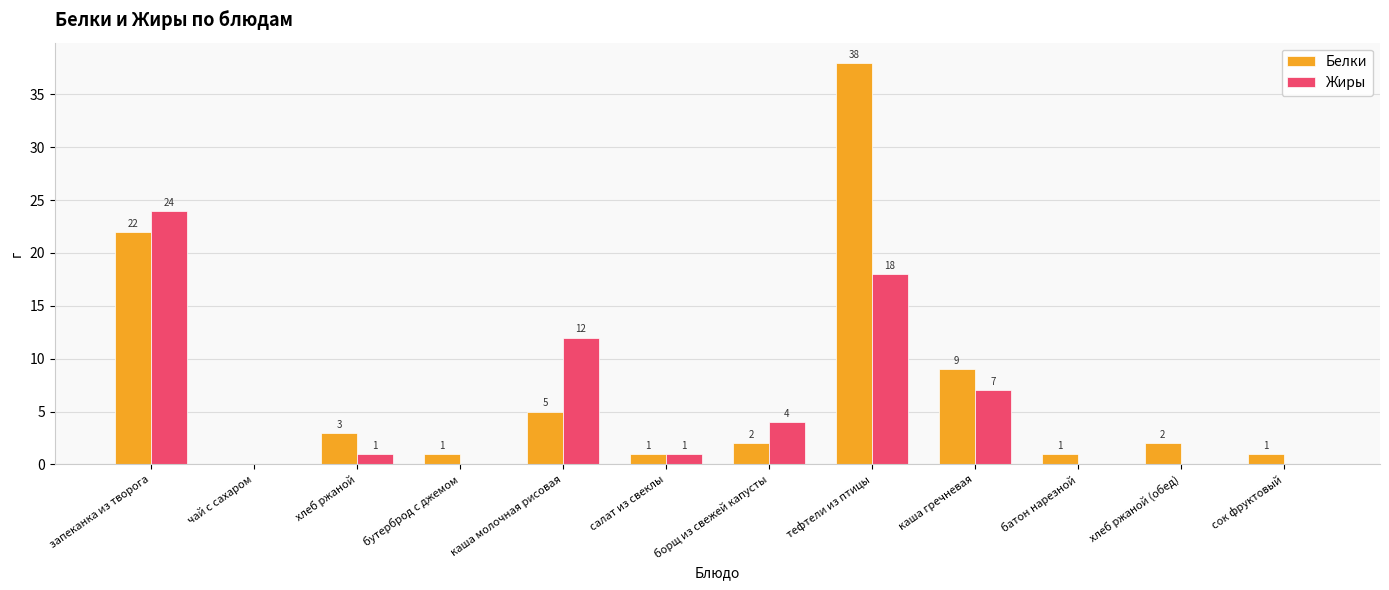

At which label does Жиры first exceed 1?

запеканка из творога